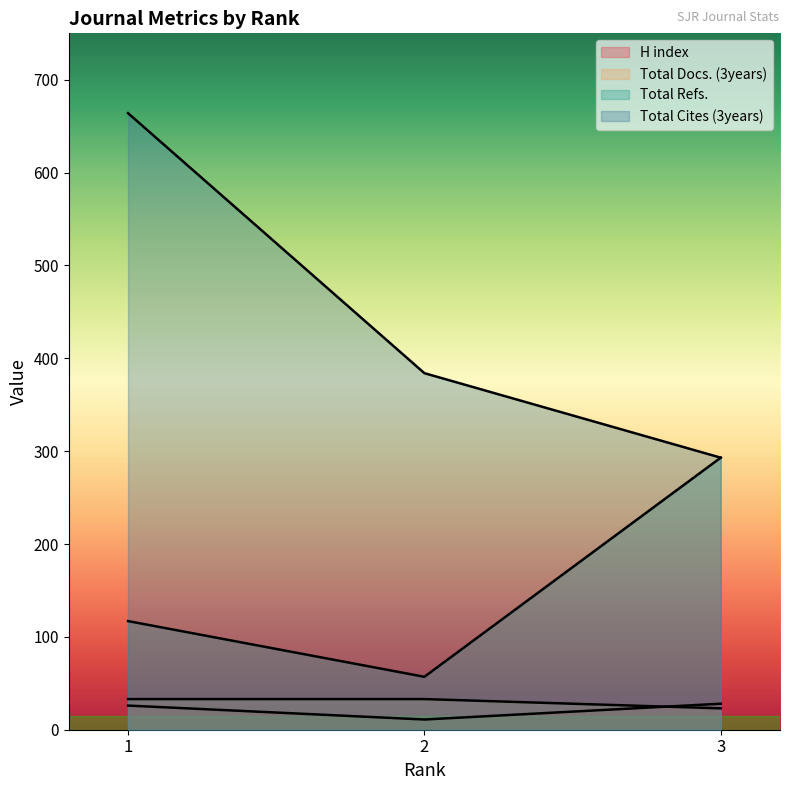

Which series has the widest spread of values?

Total Cites (3years)